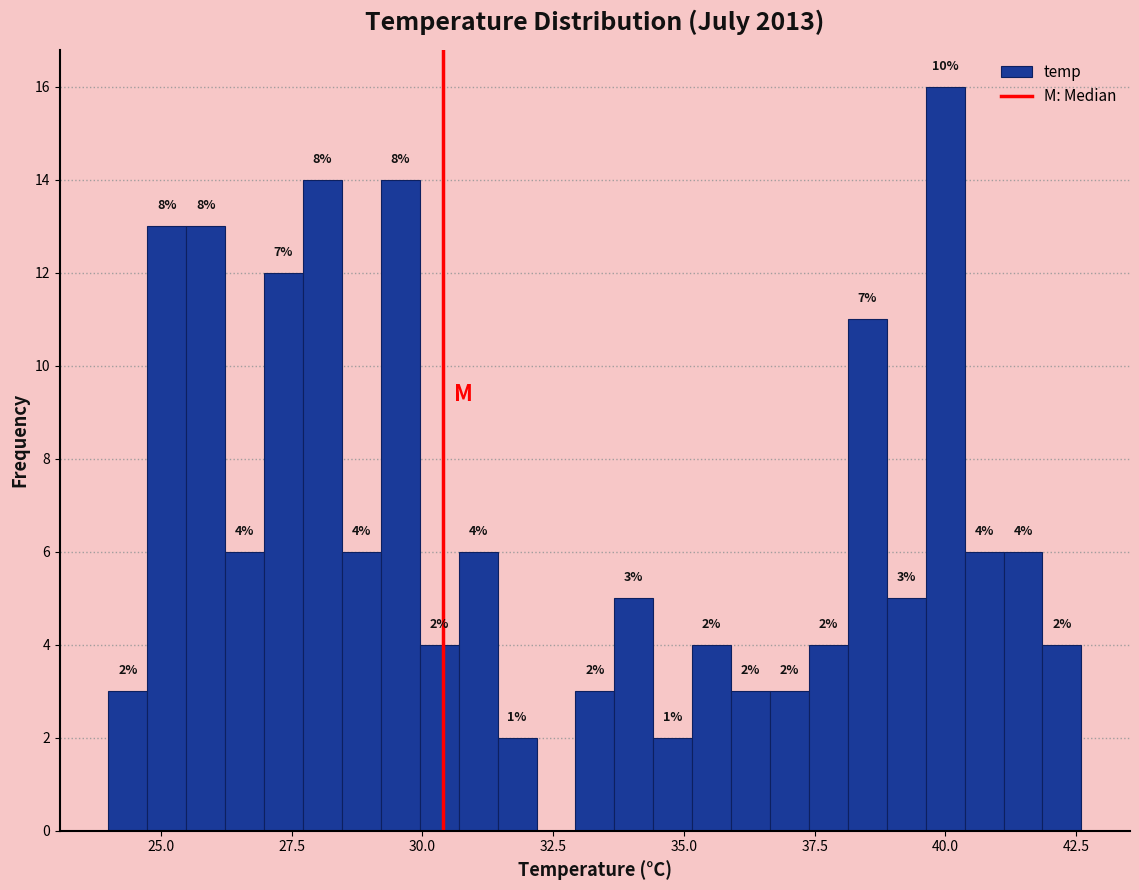

Around what value on the x-axis is the tallest bar? Give the approximate position of its centre, as read against the axis.

40.0